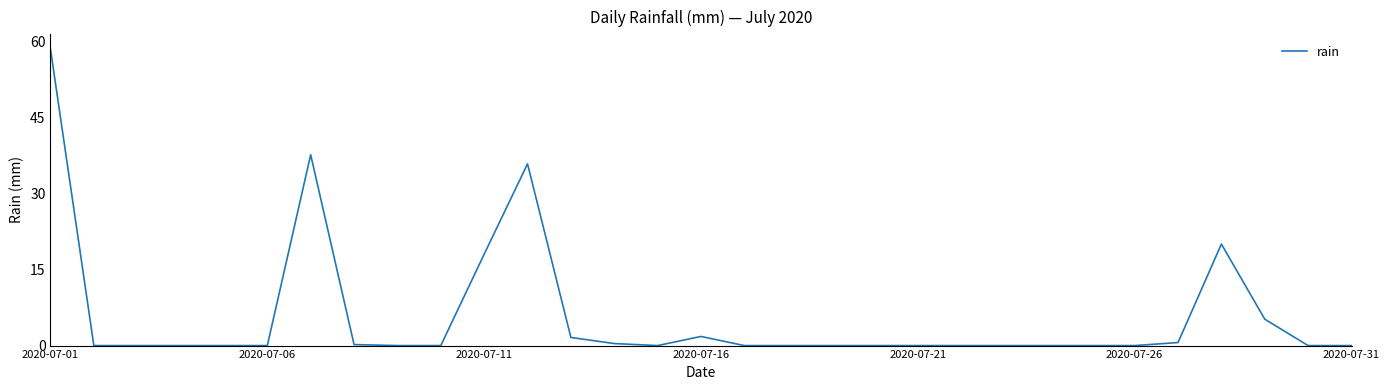

What is the greatest value displayed?

58.4